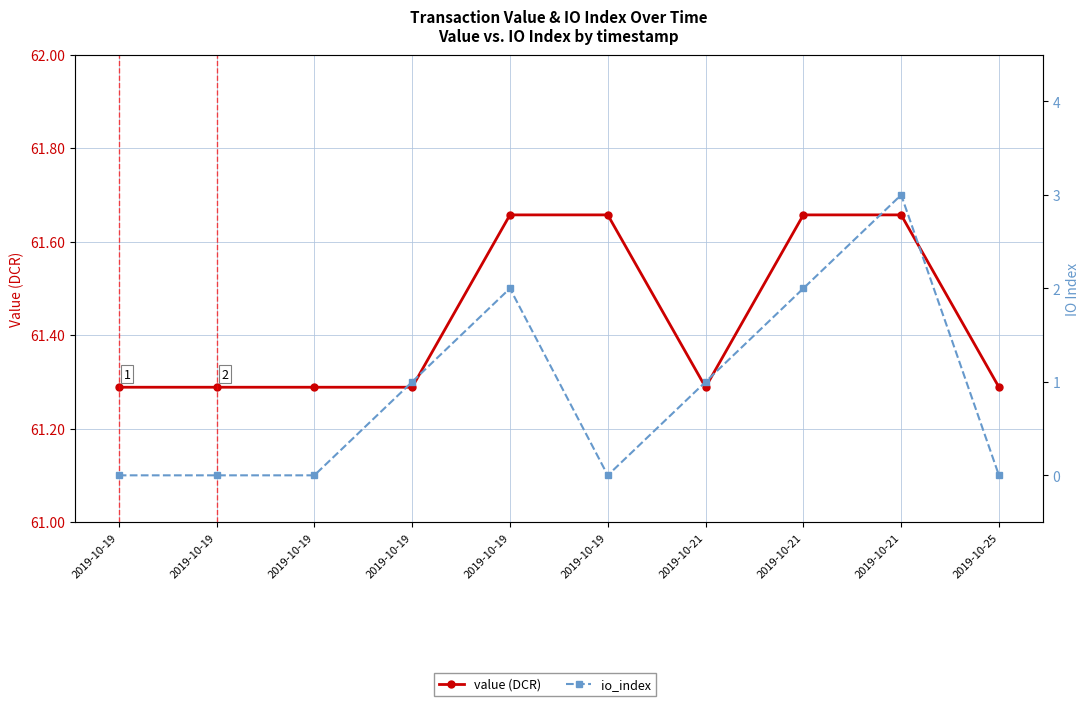

Reading left to right, list all the values displayed in this chart.

value (DCR): 2019-10-19=61.3	2019-10-19=61.3	2019-10-19=61.3	2019-10-19=61.3	2019-10-19=61.7	2019-10-19=61.7	2019-10-21=61.3	2019-10-21=61.7	2019-10-21=61.7	2019-10-25=61.3
io_index: 2019-10-19=0.0	2019-10-19=0.0	2019-10-19=0.0	2019-10-19=1.0	2019-10-19=2.0	2019-10-19=0.0	2019-10-21=1.0	2019-10-21=2.0	2019-10-21=3.0	2019-10-25=0.0